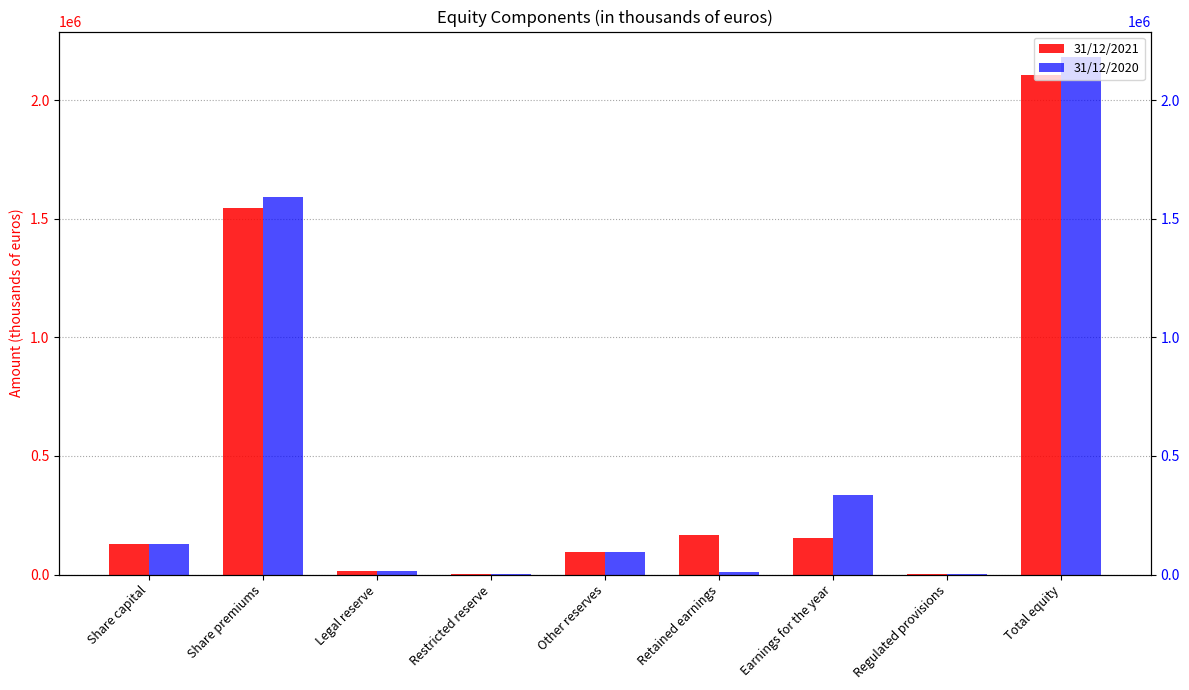

What is the highest value of the 31/12/2021 series?

2105807